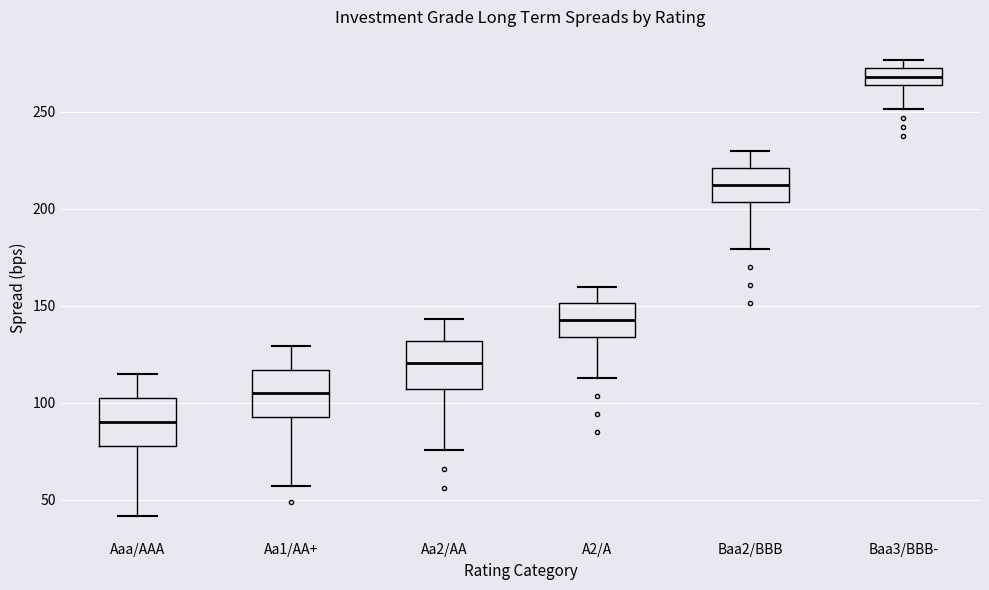

Where does the upper whisker of the box for Aa1/AA+ end on the y-axis? The values are not printed on the chart, so give them approximately, as read against the axis.

130